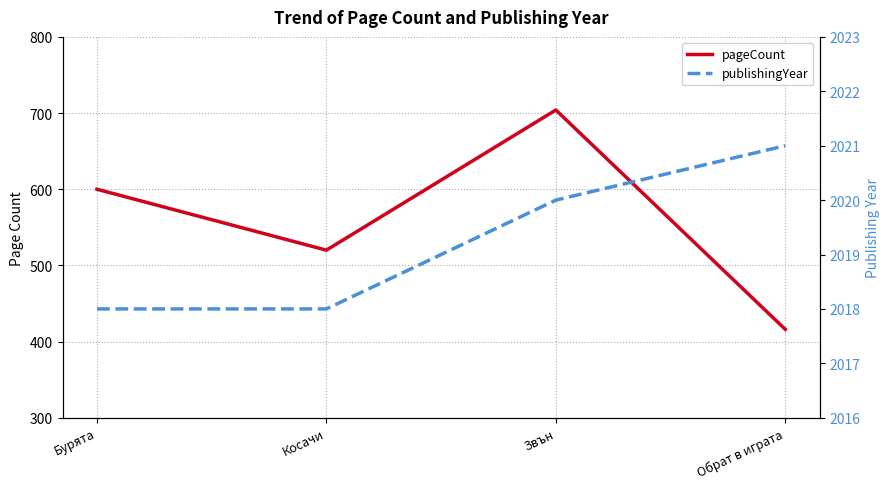

Is the value of pageCount at Обрат в играта greater than the value of publishingYear at Звън?

No